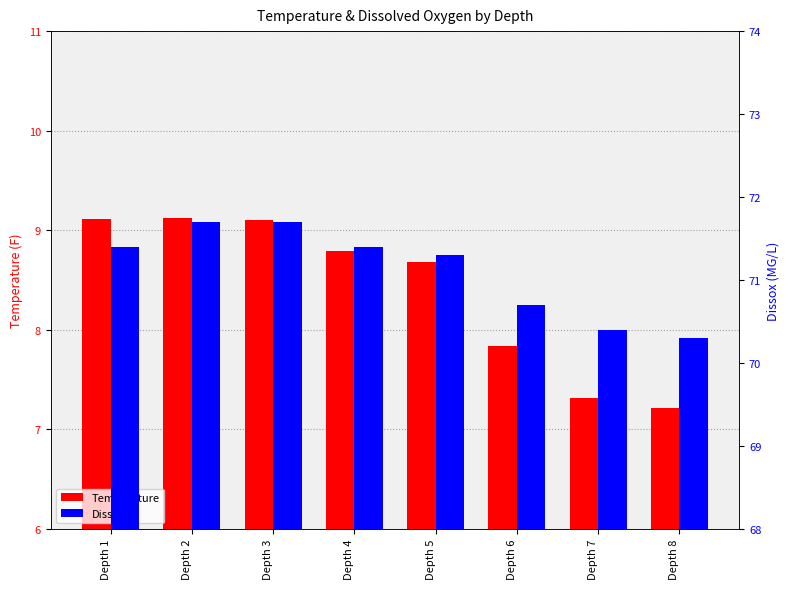

How many data points in Dissox are less than 71?

3